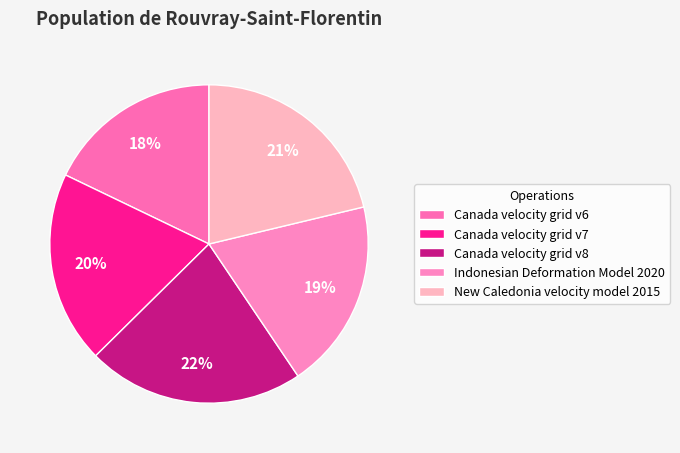

What is the ratio of the value at Canada velocity grid v8 to the value at New Caledonia velocity model 2015?

1.0